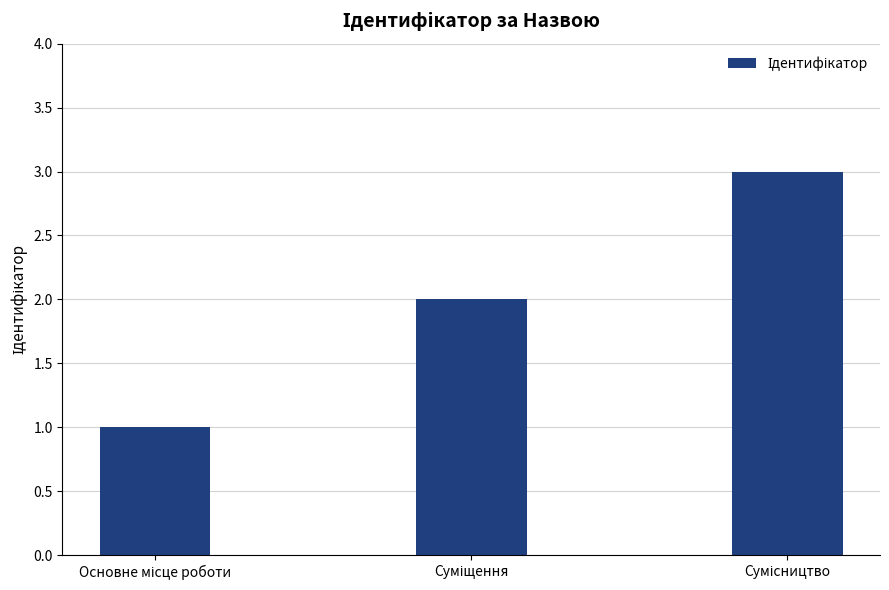

Reading left to right, what are all the values shown in this chart?

1	2	3